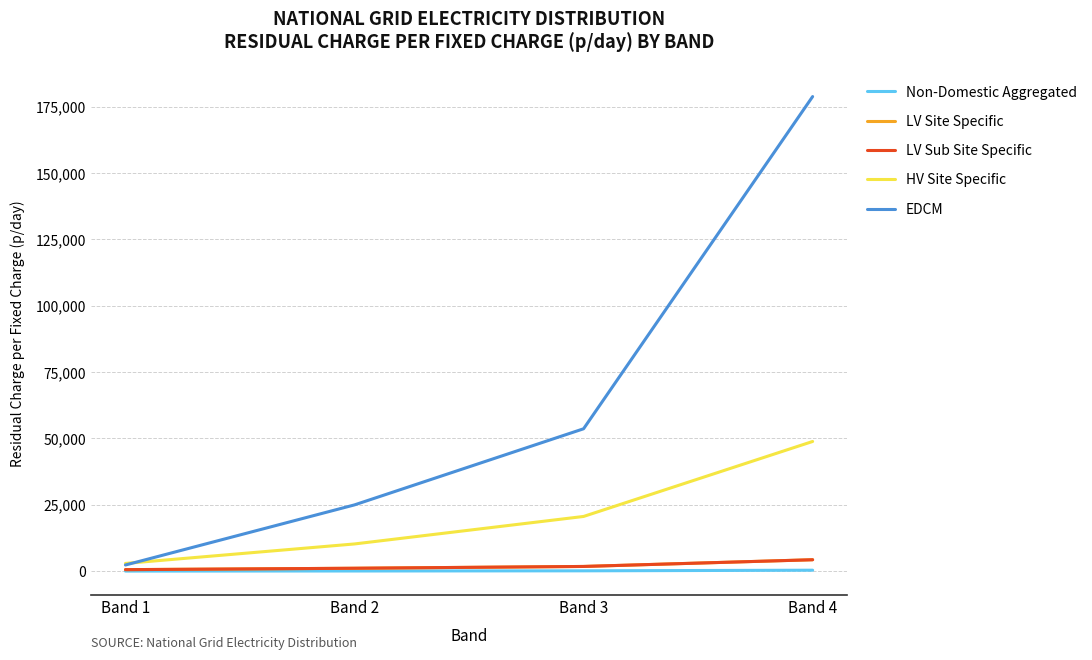

Read the LV Site Specific value at Band 2.

1071.9